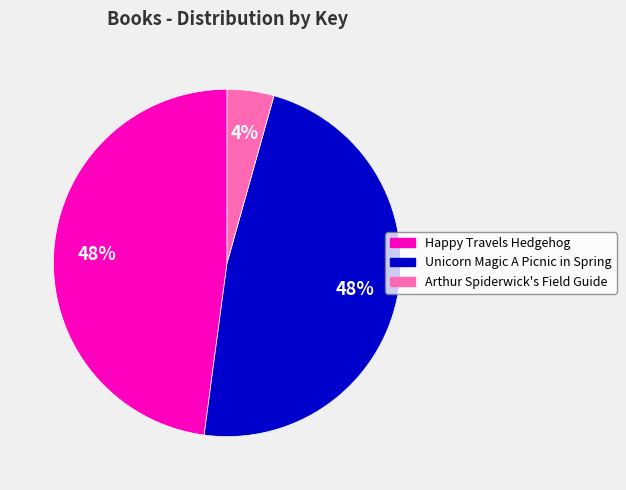

To the nearest percent, what is the average slice percentage?

33%